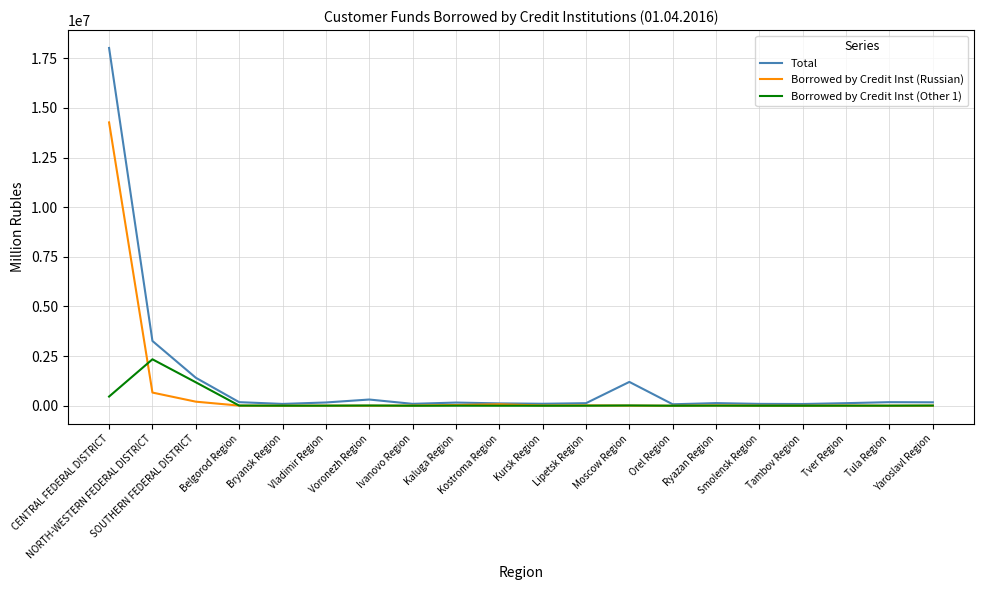

What is the greatest value displayed?

18023050